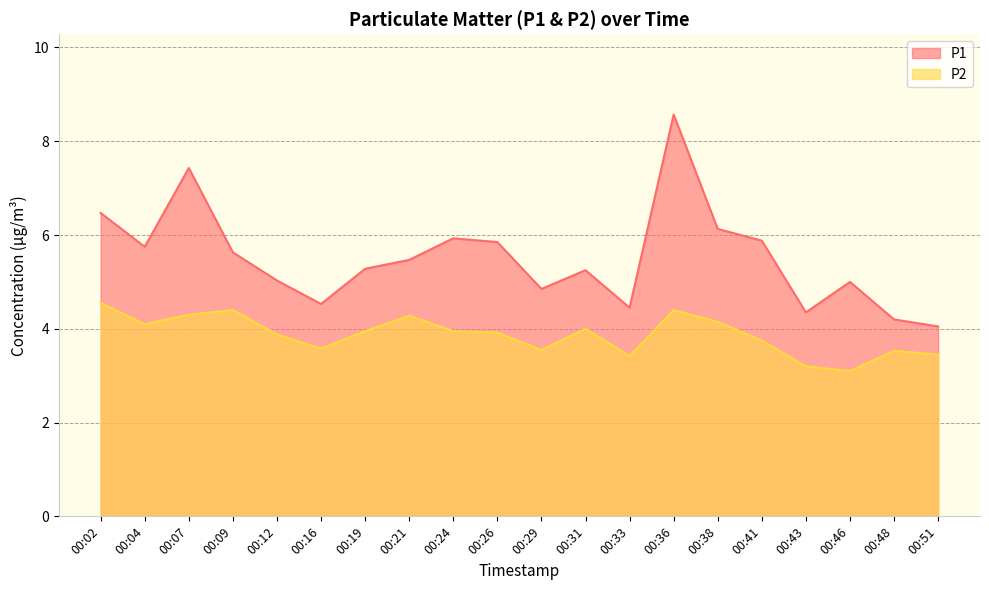

The P2 series shows 4.3 at 00:07. True or false?

True